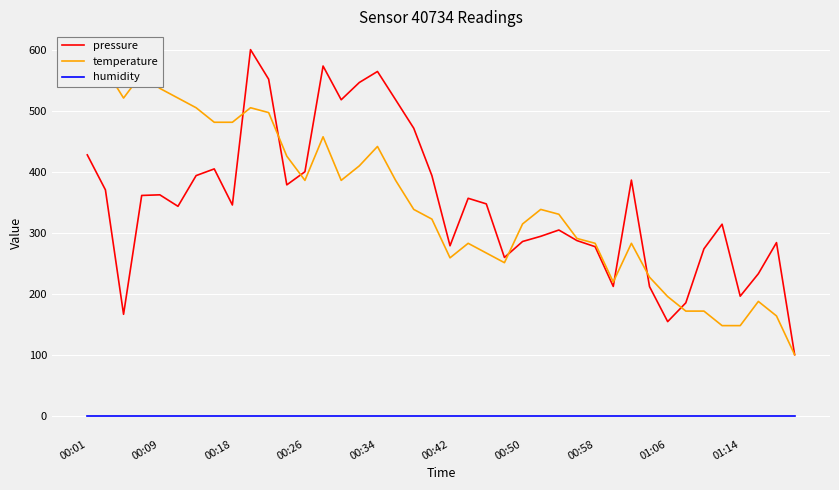

Reading left to right, what are all the values shown in this chart?

pressure: 427.5	370.2	166.2	361.0	362.0	343.2	393.5	404.5	345.4	600.0	551.5	378.3	399.9	573.1	517.8	546.2	564.2	517.8	471.1	393.5	278.5	356.3	347.2	259.3	285.5	294.0	304.3	287.0	277.0	211.9	386.2	211.5	154.2	185.0	273.5	313.8	195.9	232.7	283.7	100.0
temperature: 600.0	568.3	520.6	560.3	536.5	520.6	504.8	481.0	481.0	504.8	496.8	425.4	385.7	457.1	385.7	409.5	441.3	385.7	338.1	322.2	258.7	282.5	266.7	250.8	314.3	338.1	330.2	290.5	282.5	219.0	282.5	227.0	195.2	171.4	171.4	147.6	147.6	187.3	163.5	100.0
humidity: 0.0	0.0	0.0	0.0	0.0	0.0	0.0	0.0	0.0	0.0	0.0	0.0	0.0	0.0	0.0	0.0	0.0	0.0	0.0	0.0	0.0	0.0	0.0	0.0	0.0	0.0	0.0	0.0	0.0	0.0	0.0	0.0	0.0	0.0	0.0	0.0	0.0	0.0	0.0	0.0